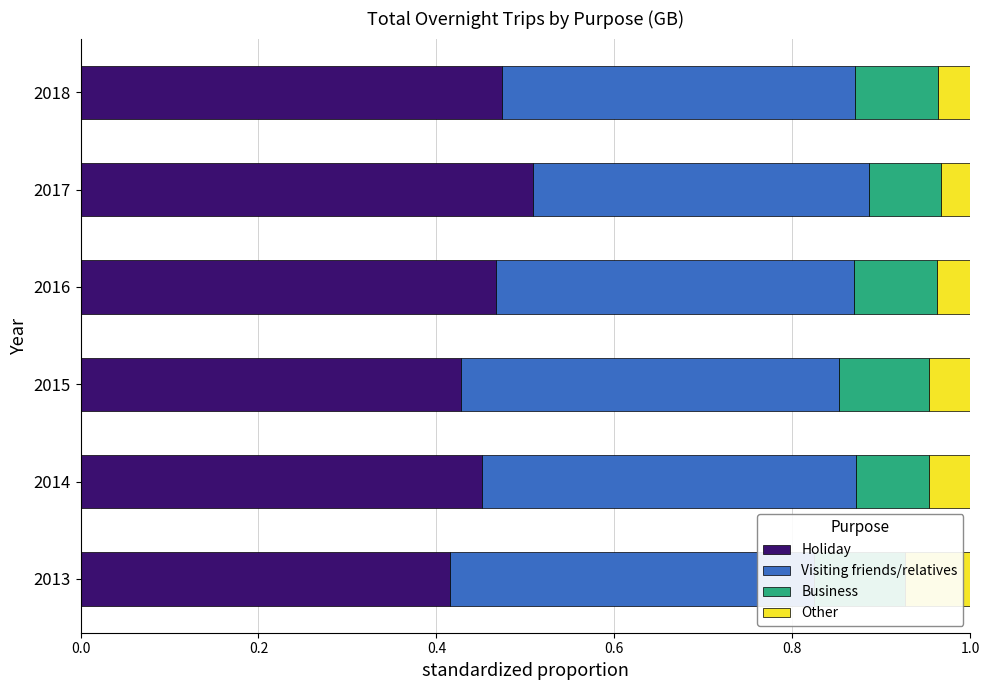

Which series has the widest spread of values?

Holiday